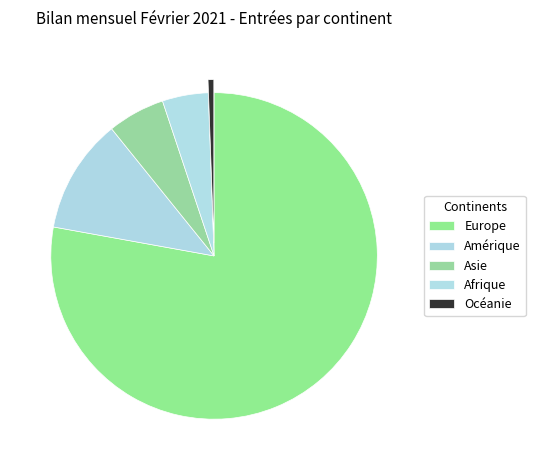

How many slices are in this pie chart?

5